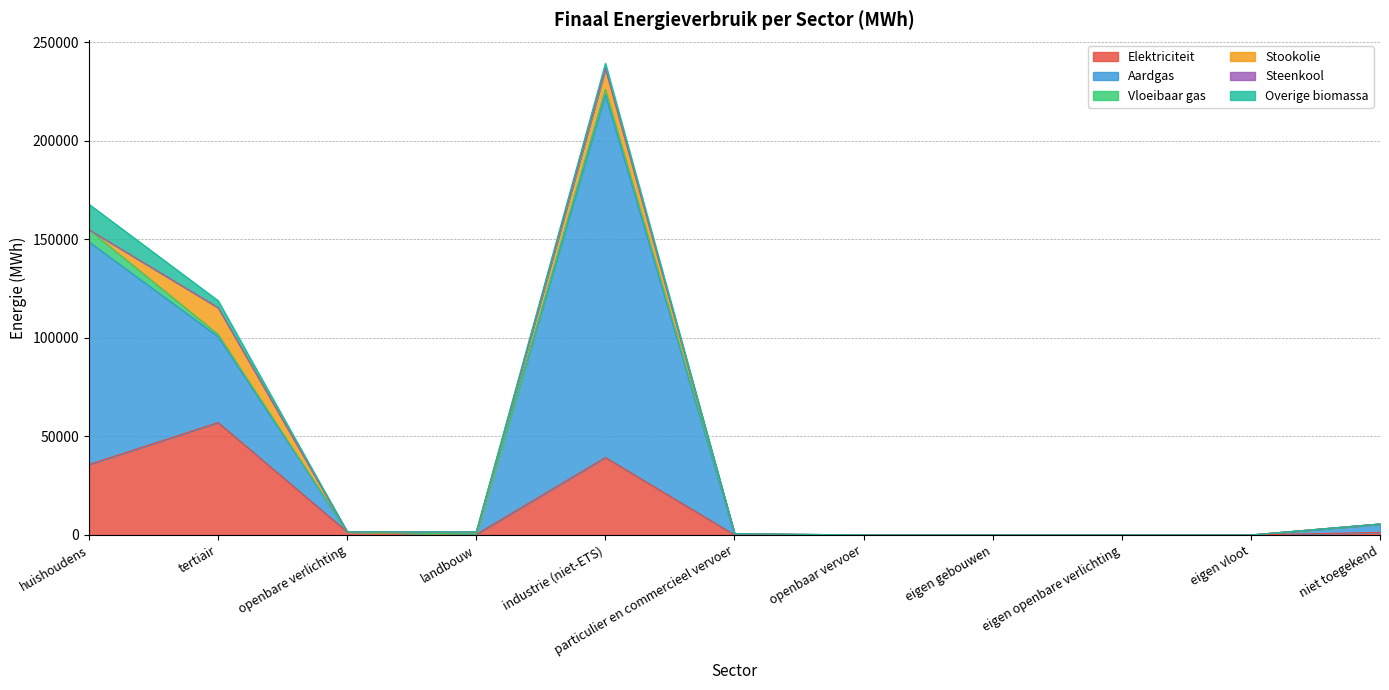

How many lines are shown in the chart?

6